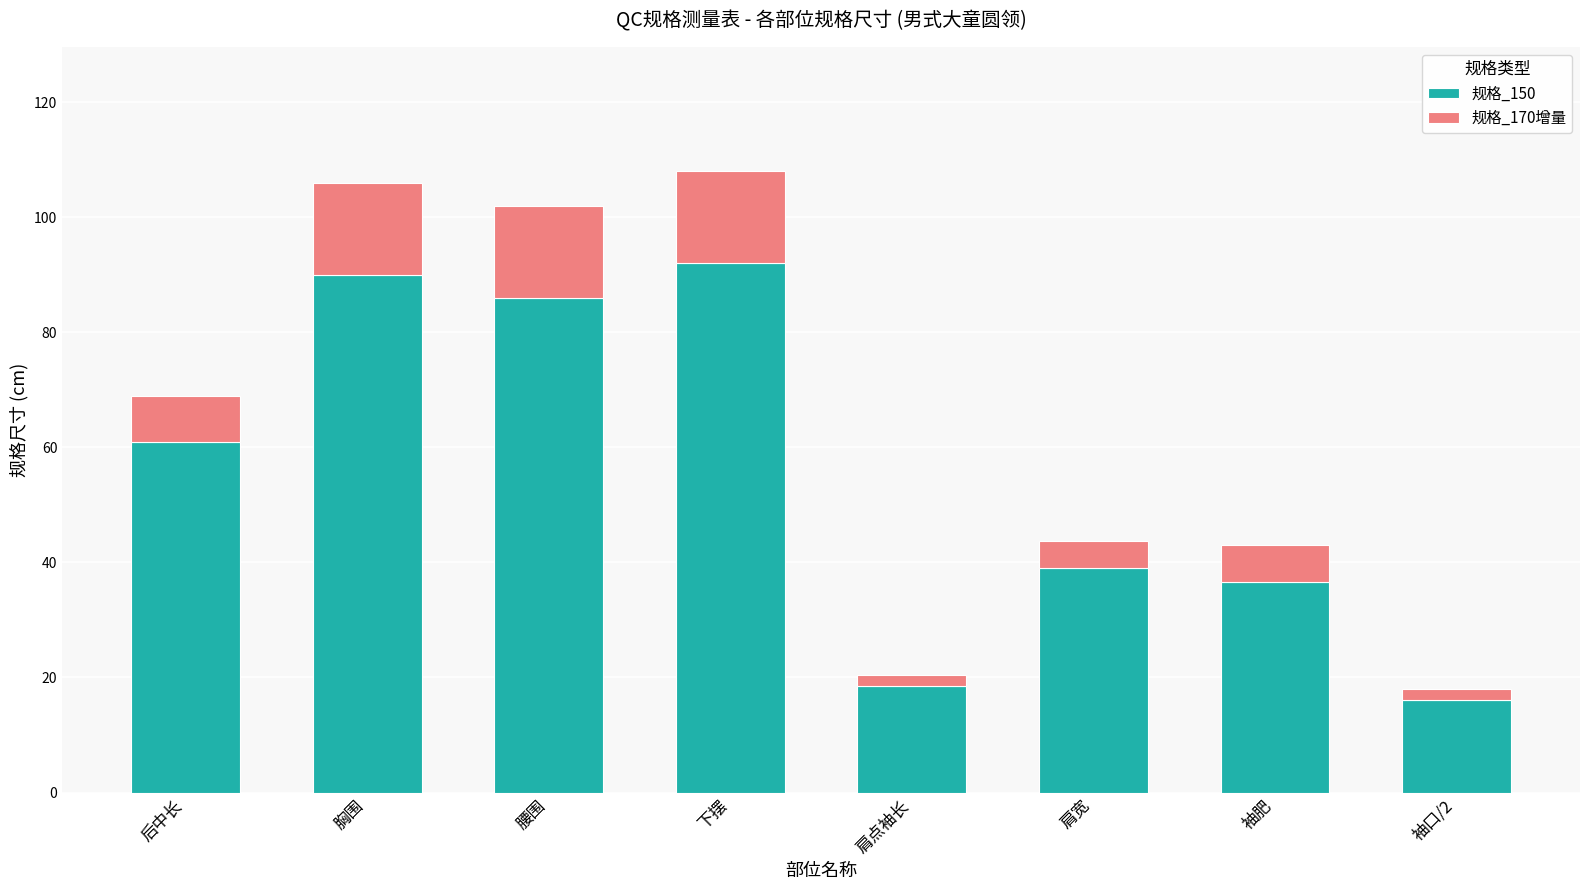

The 规格_150 series shows 39.0 at 肩宽. True or false?

True